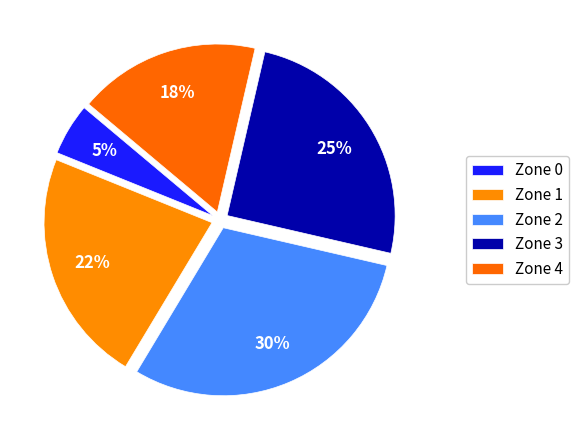

Count the number of slices in the pie.

5